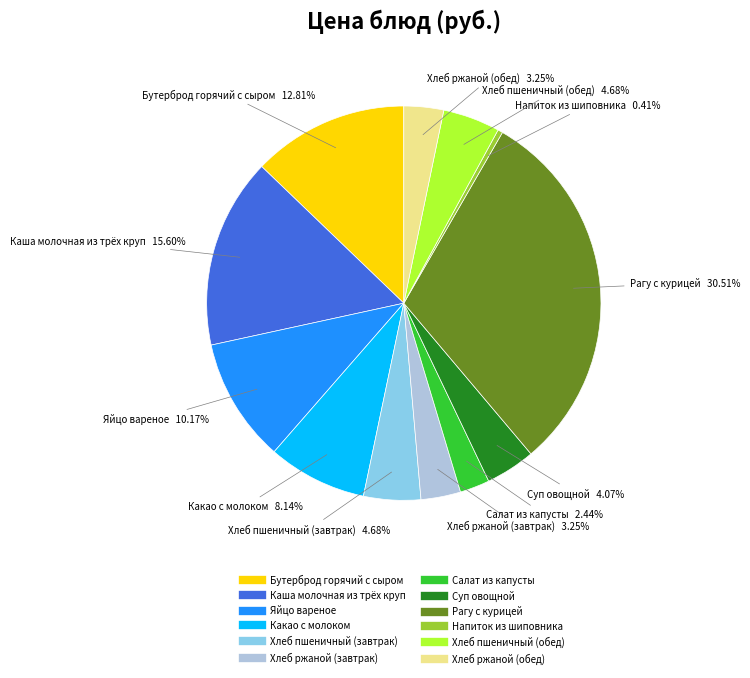

How many segments does this pie chart have?

12